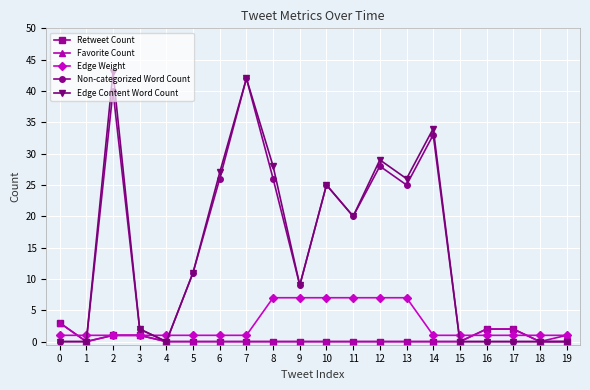

Is the value of Favorite Count at 17 greater than the value of Edge Weight at 8?

No